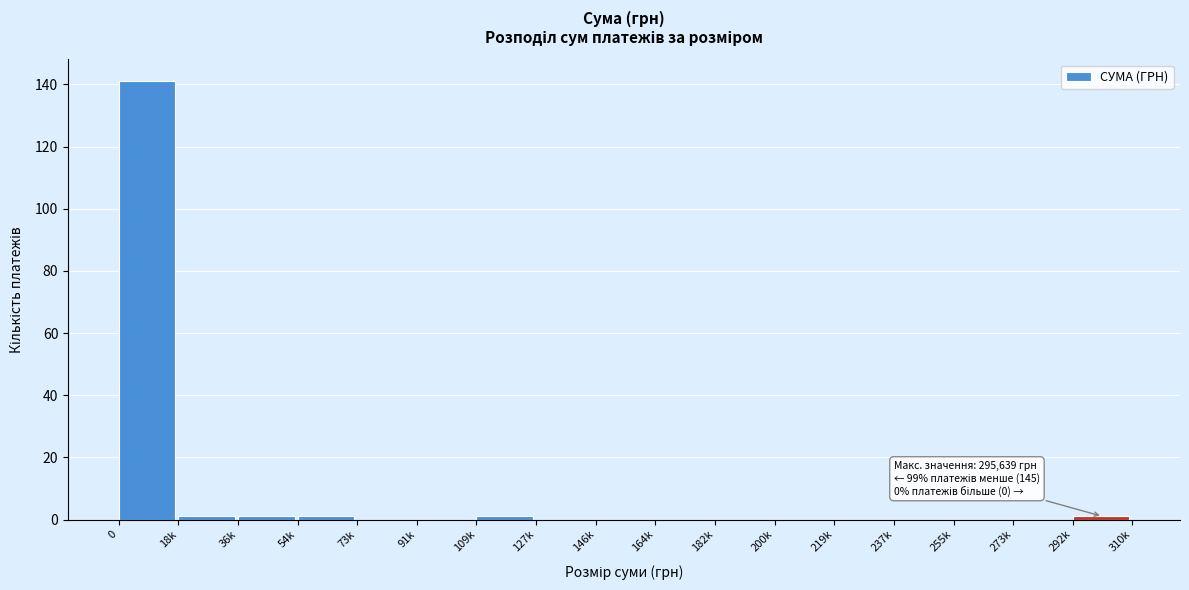

Reading right to left, extract all data points from this chart.

292k=1	273k=0	255k=0	237k=0	219k=0	200k=0	182k=0	164k=0	146k=0	127k=0	109k=1	91k=0	73k=0	54k=1	36k=1	18k=1	0=141